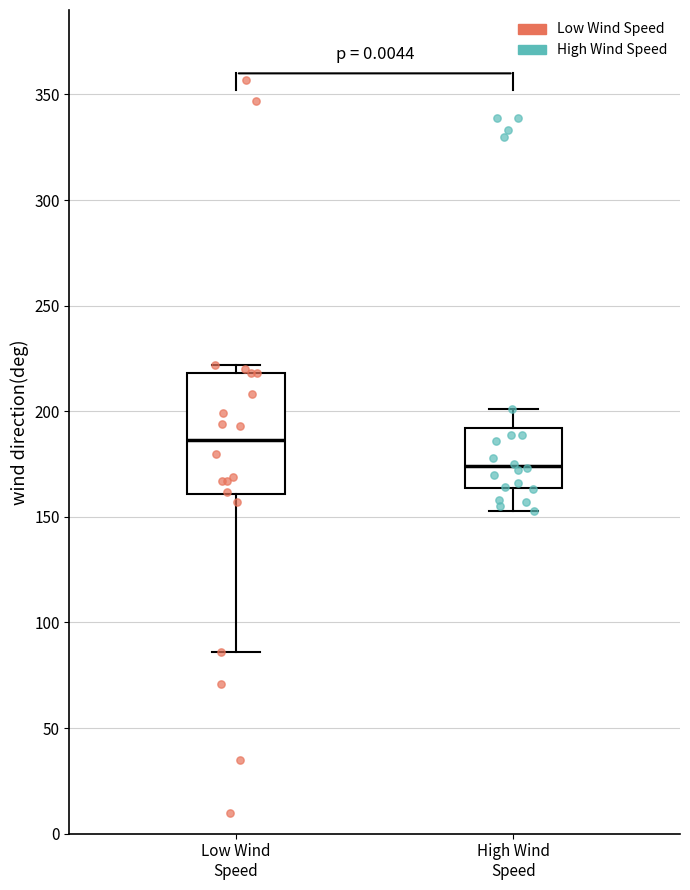

Comparing the boxes themselves (not the whiskers), which one is the tallest?

Low Wind Speed